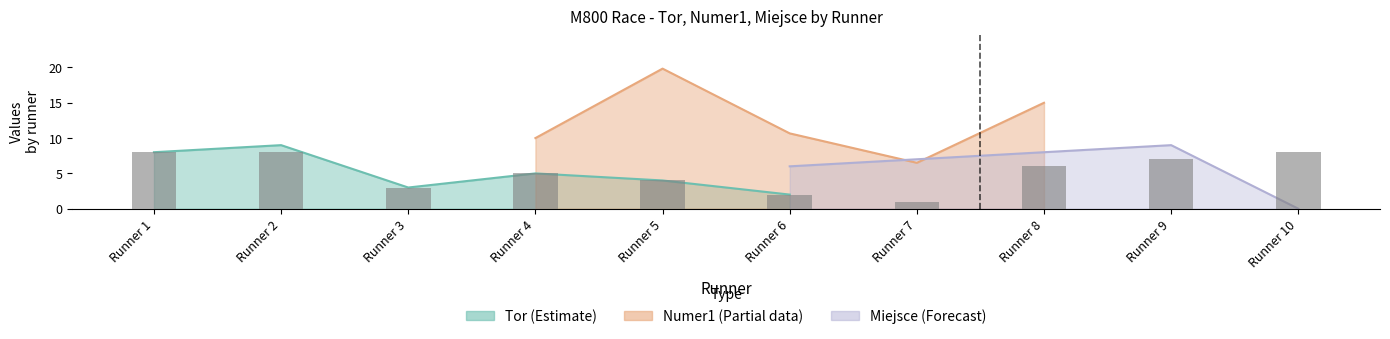

List the labels in order of value, largest first.

Runner 1, Runner 2, Runner 10, Runner 9, Runner 8, Runner 4, Runner 5, Runner 3, Runner 6, Runner 7